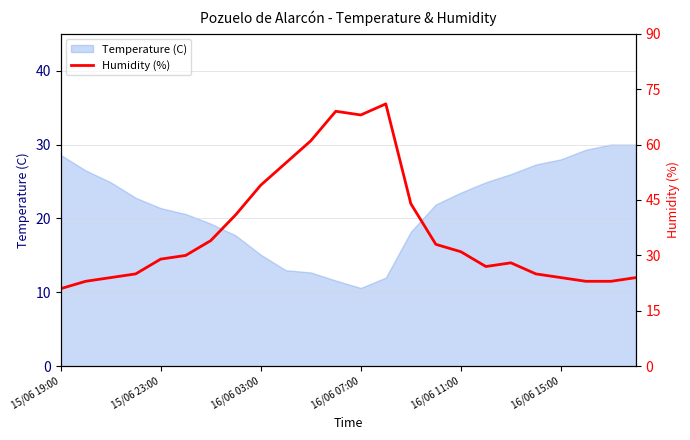

What is the value of the 23rd point from the left?

23